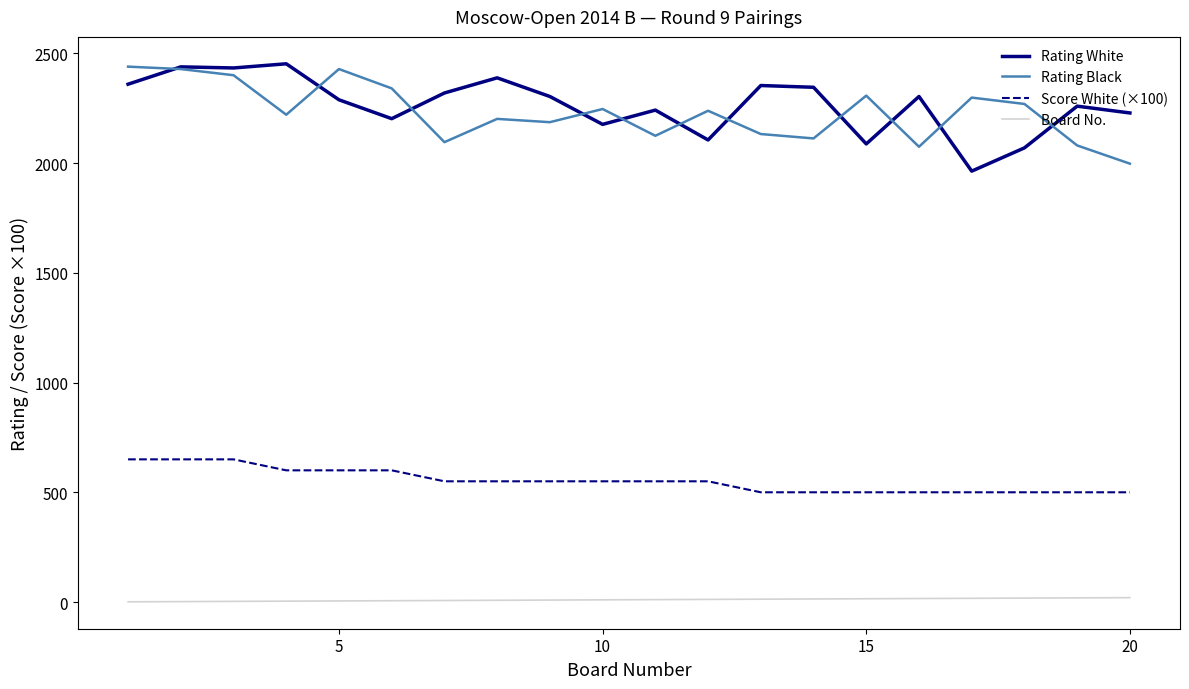

True or false: Rating White and Score White (×100) intersect in this chart.

False